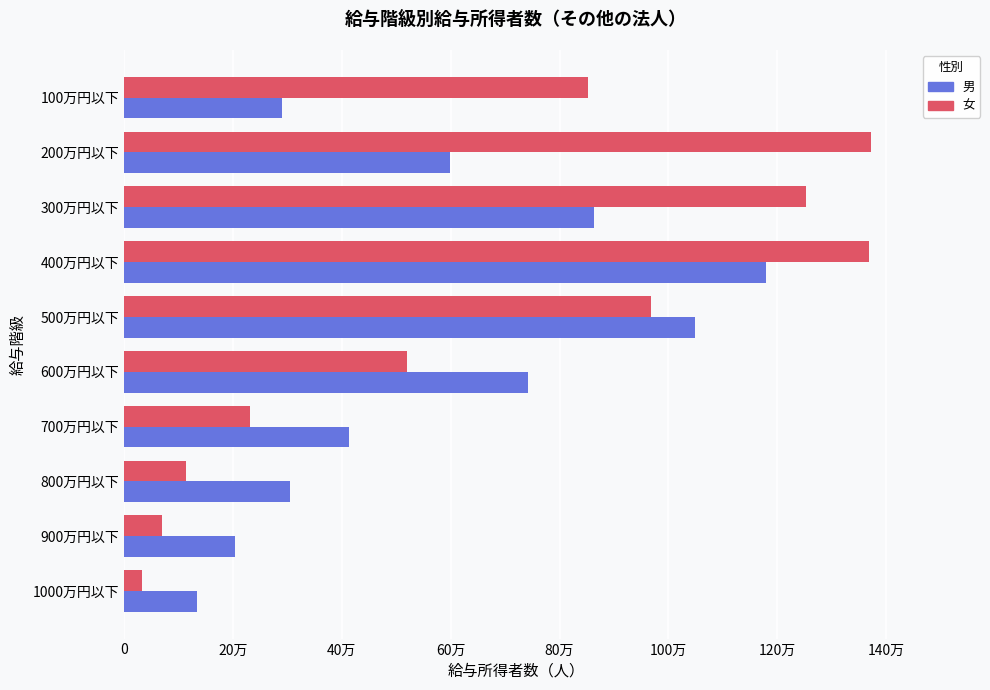

What is the difference between the maximum and minimum values in the 男 series?

1044588